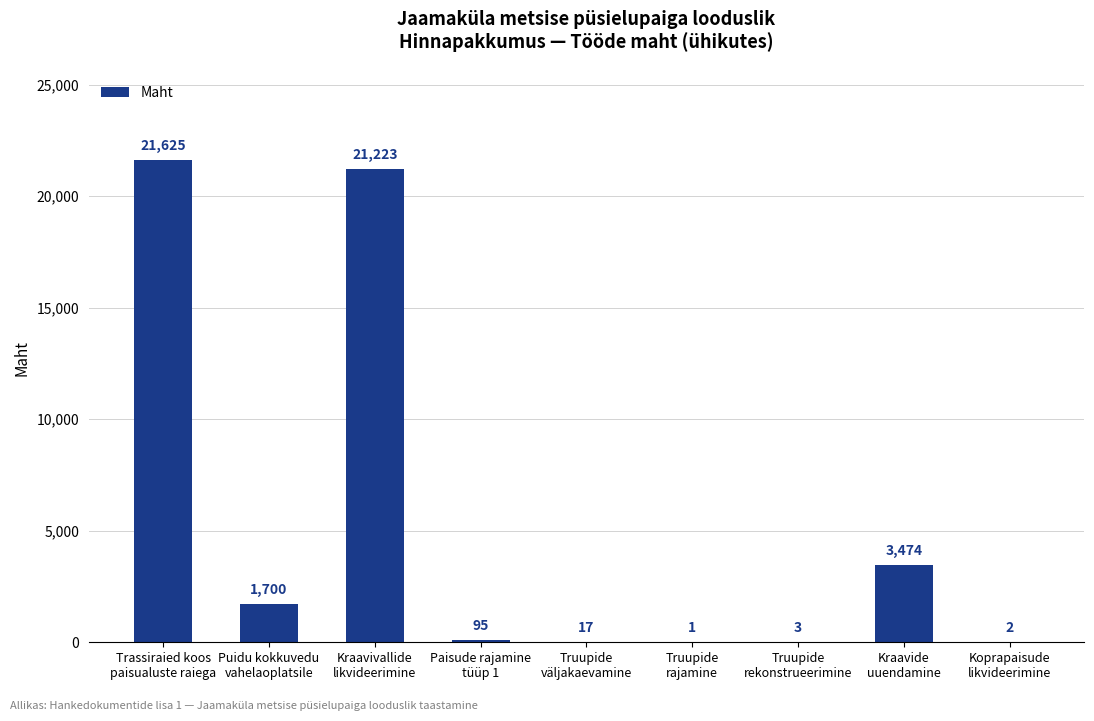

What is the maximum value shown in the chart?

21625